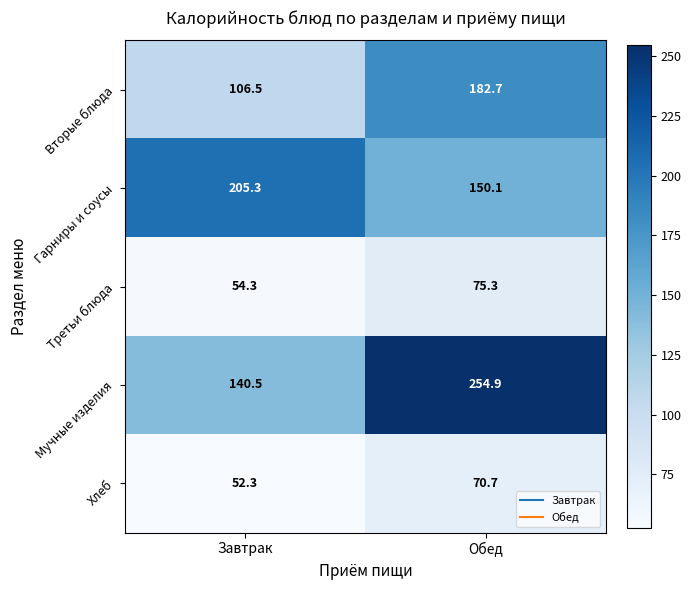

What is the total value across all series at Обед?

733.7